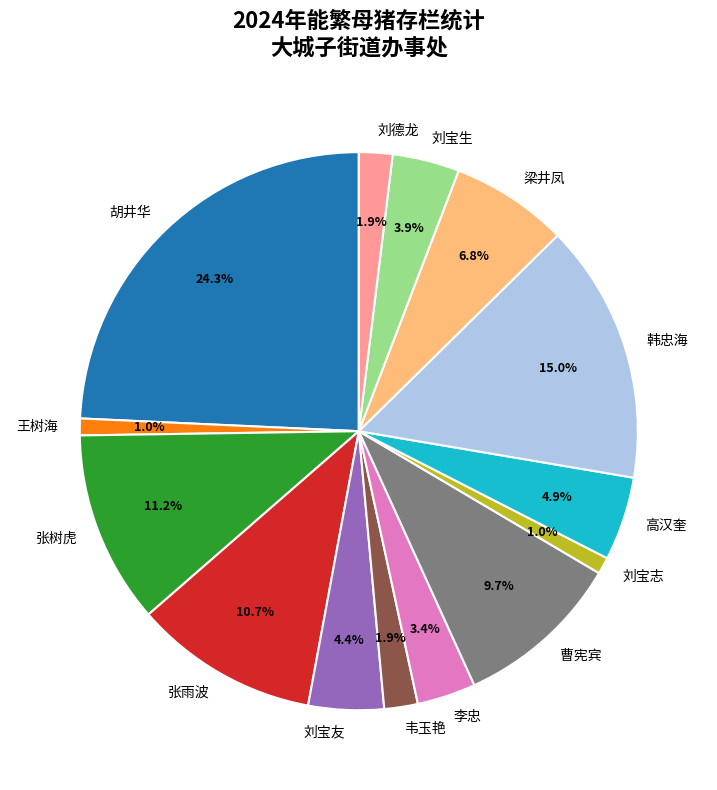

Which has a higher value, 李忠 or 高汉奎?

高汉奎